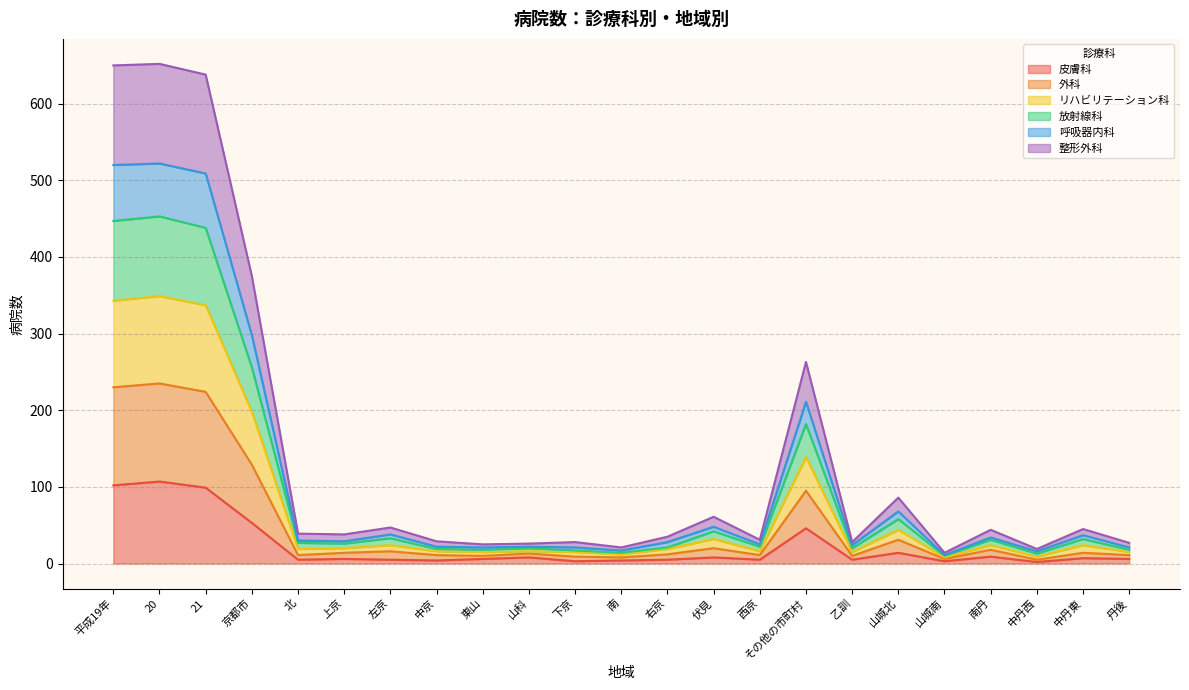

At which category does the chart reach its peak across all series?

20